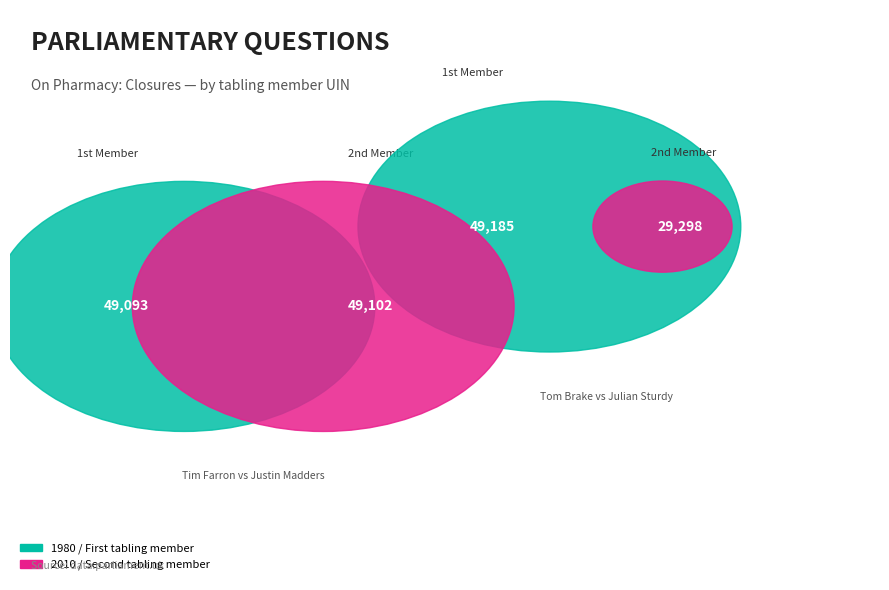

Is it true that Tim Farron
(Westmorland) is 18% of the pie?

False